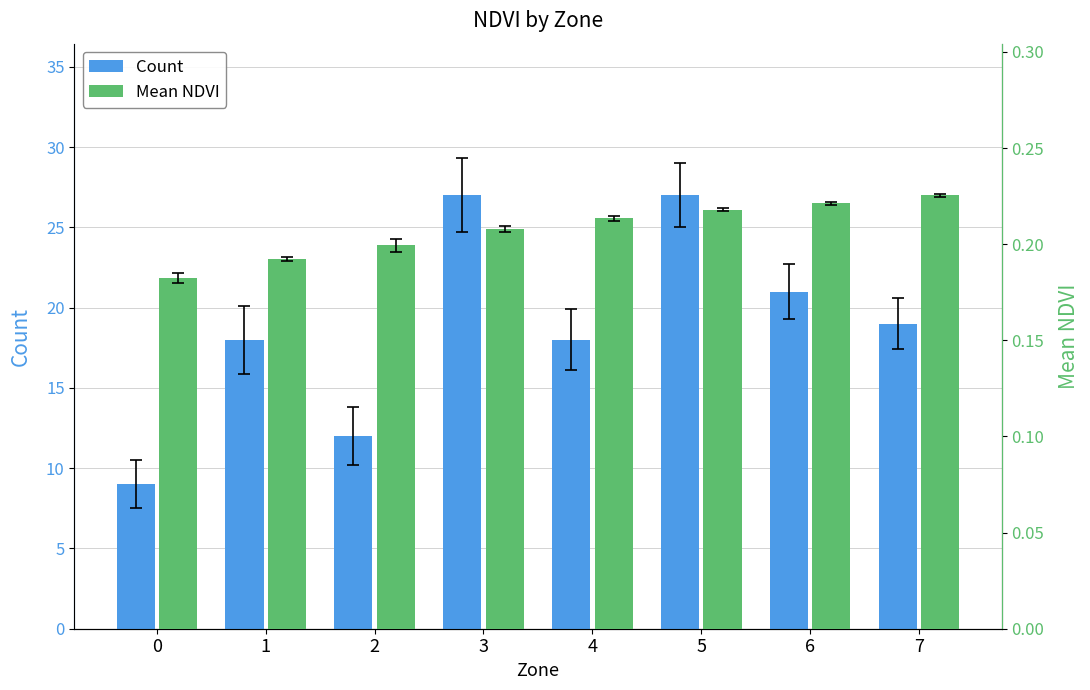

Which series has the widest spread of values?

Count